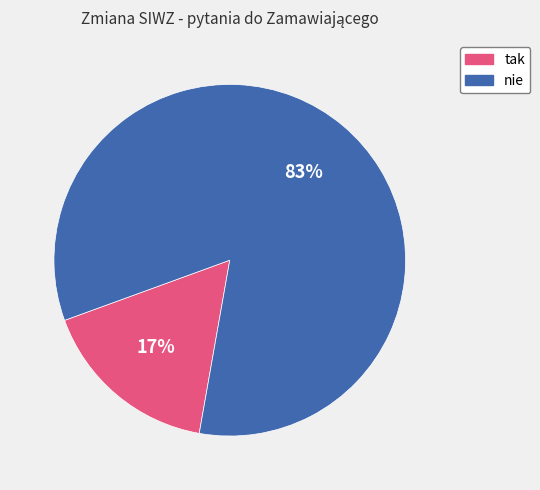

Which has a higher value, tak or nie?

nie